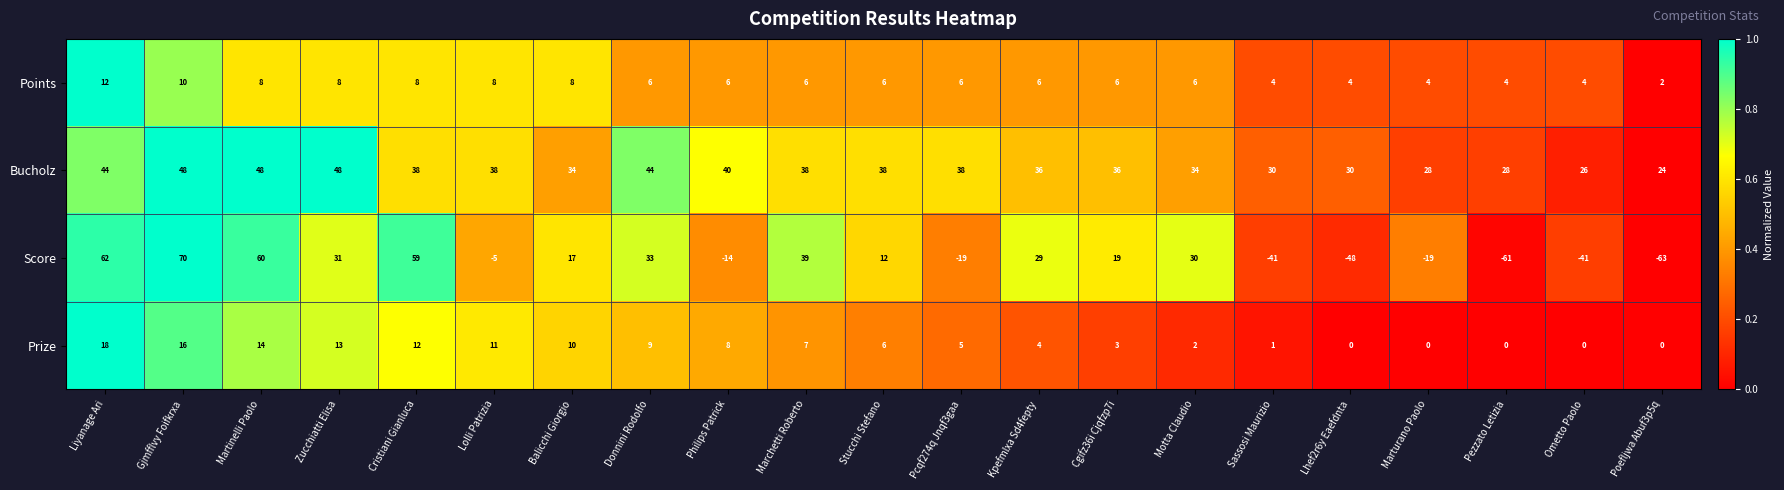

The Bucholz series shows 52 at Lolli Patrizia. True or false?

False